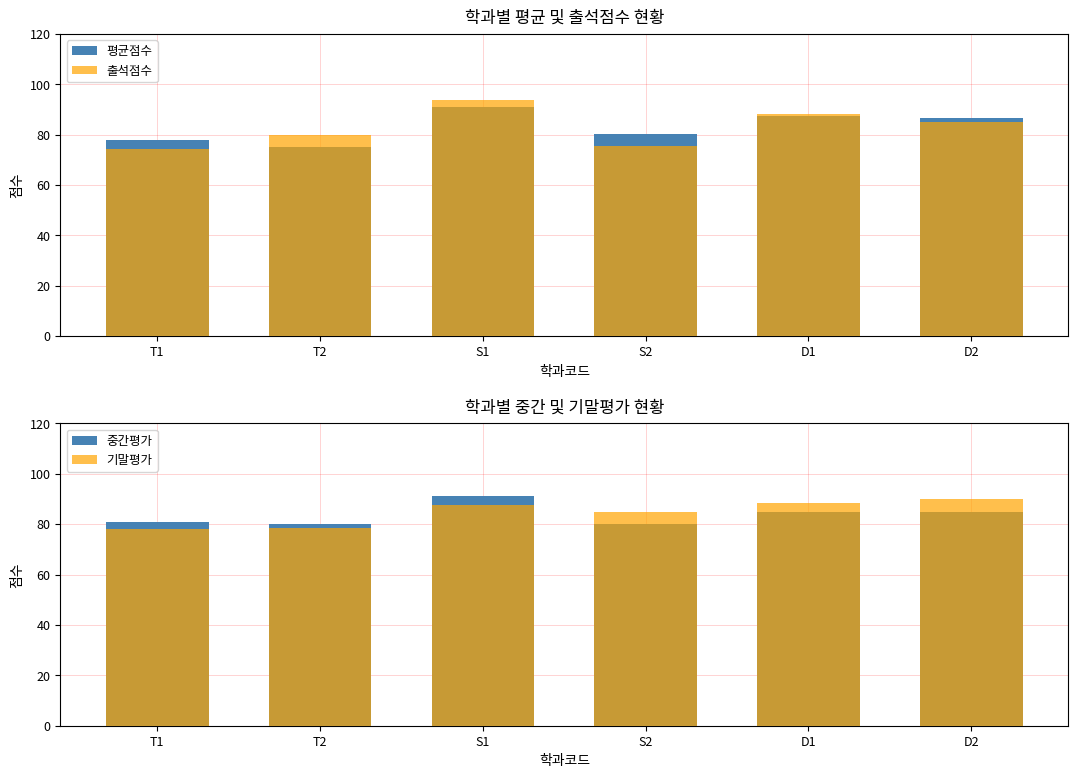

How many bars are there in total?

24